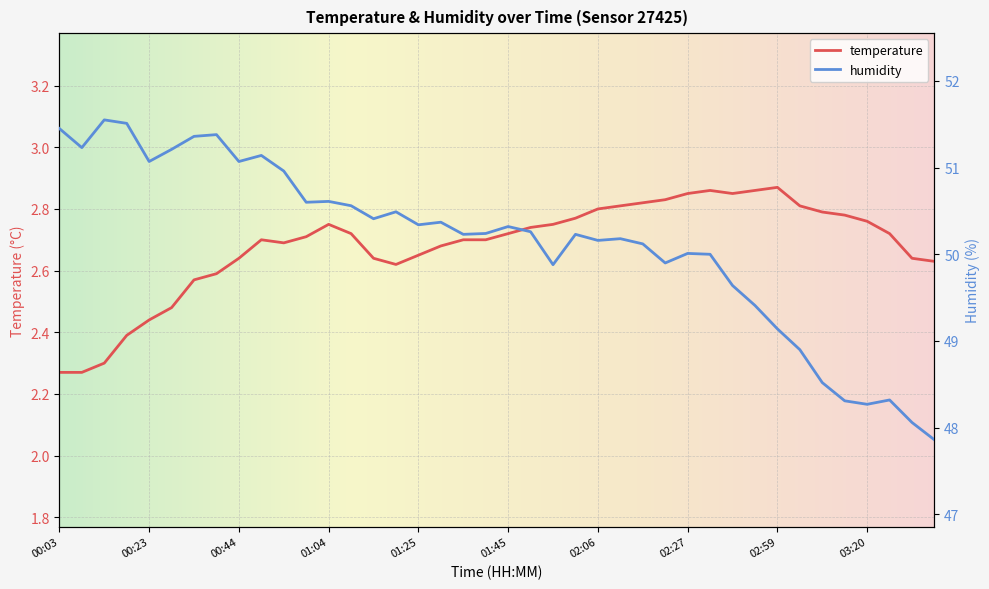

How many interior local valleys does the humidity series have?

11